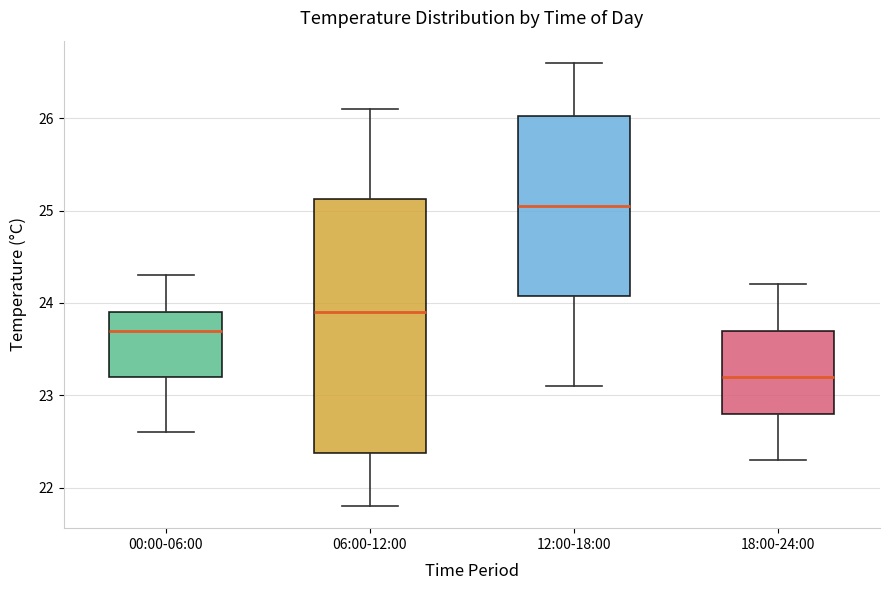

Where does the upper whisker of the box for 18:00-24:00 end on the y-axis? The values are not printed on the chart, so give them approximately, as read against the axis.

24.2